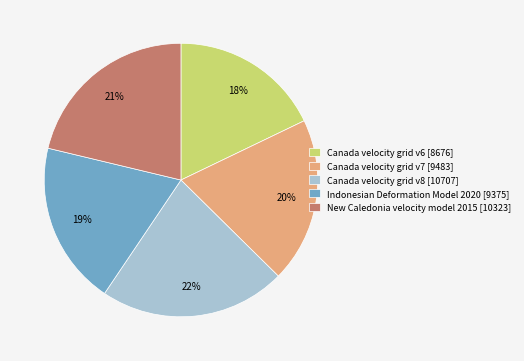

Is it true that Canada velocity grid v6 is 18% of the pie?

True